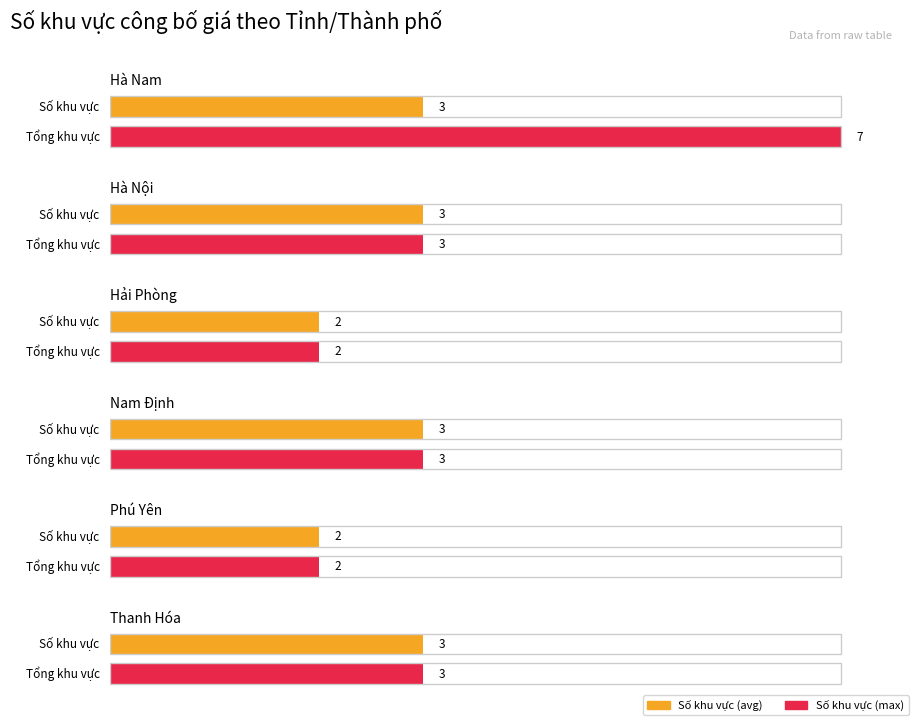

Between Thanh Hóa and Hà Nội, which is larger?

Thanh Hóa